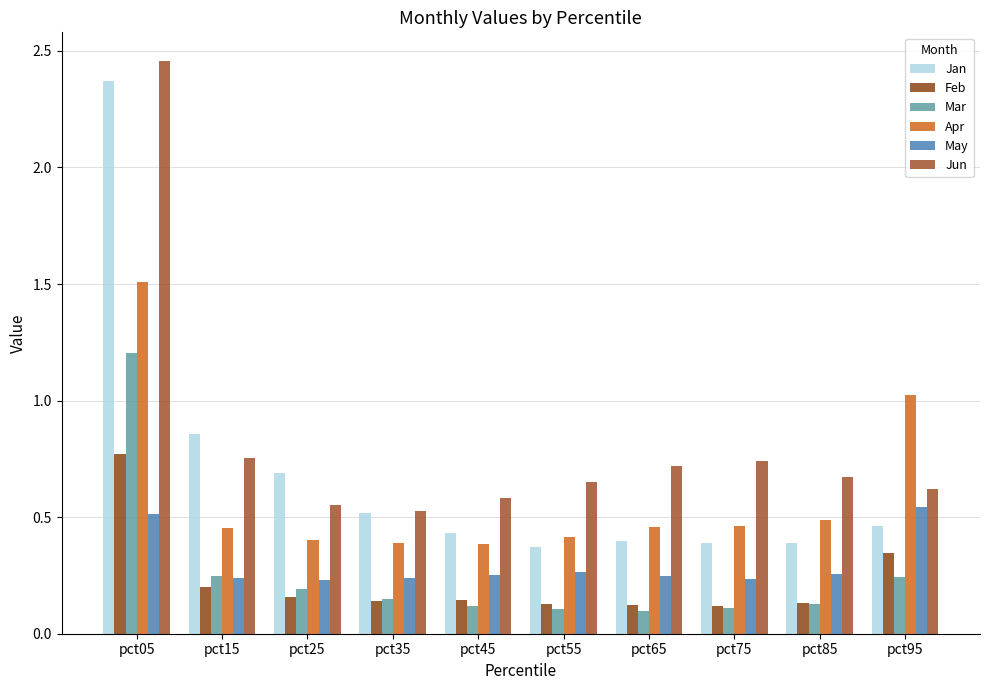

What is the highest value of the Mar series?

1.2